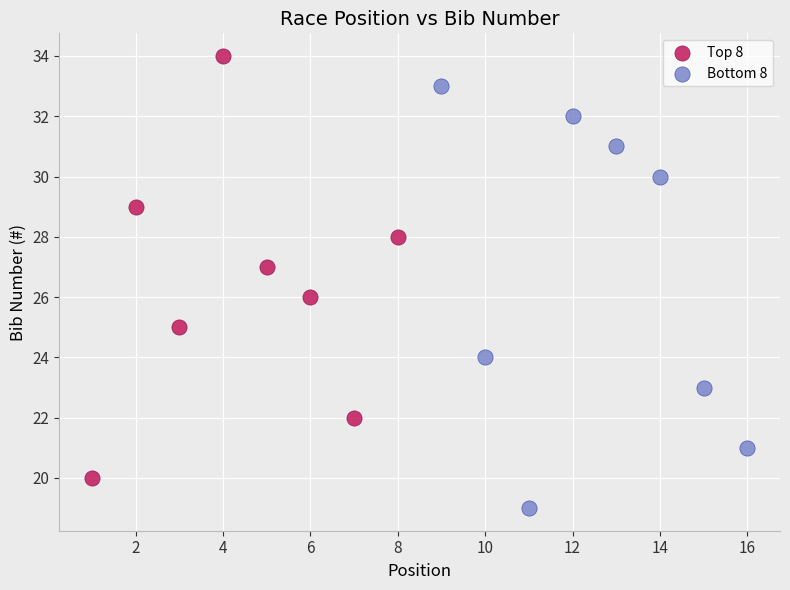

Which series contains the lowest Y value?

Bottom 8